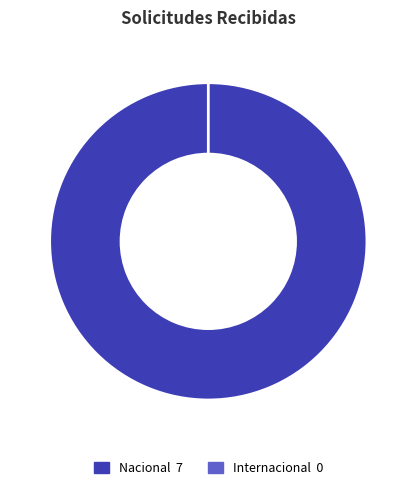

The Nacional slice represents 91% of the pie. True or false?

False